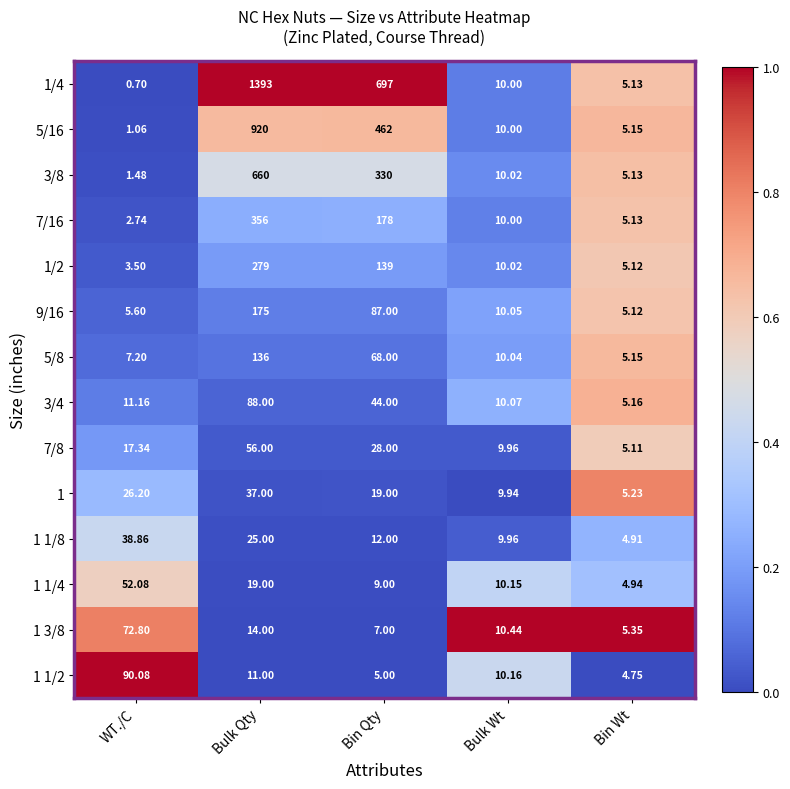

List the series in order of their peak value, highest first.

1/4, 5/16, 3/8, 7/16, 1/2, 9/16, 5/8, 1 1/2, 3/4, 1 3/8, 7/8, 1 1/4, 1 1/8, 1